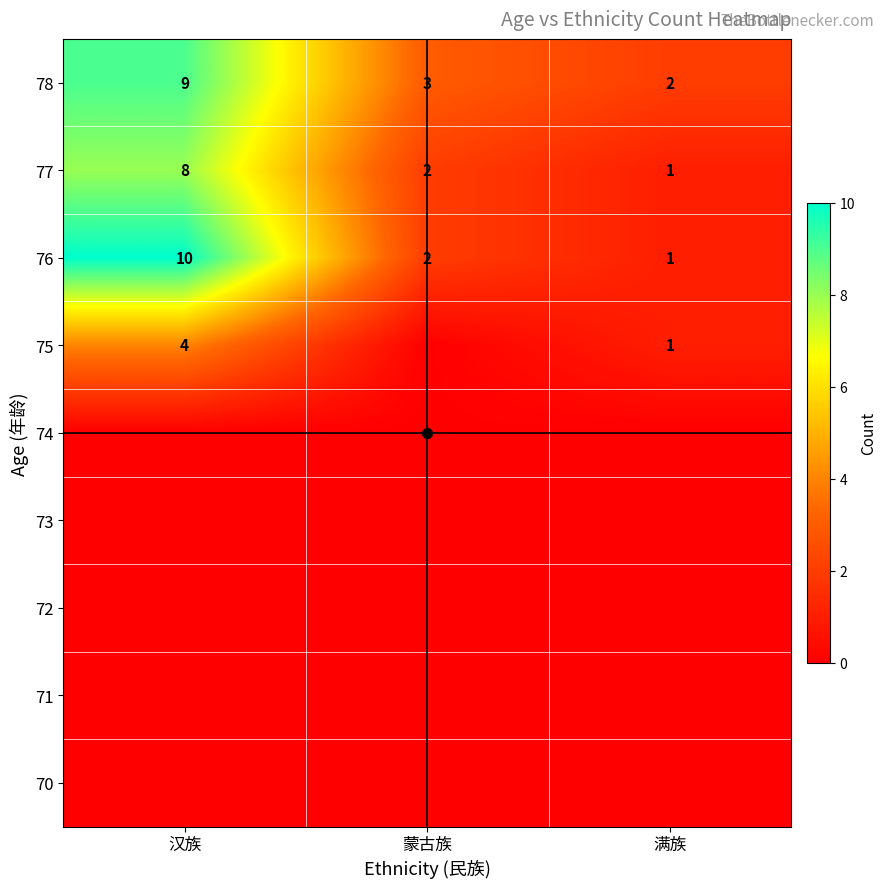

At which label is 74 closest to 0?

汉族